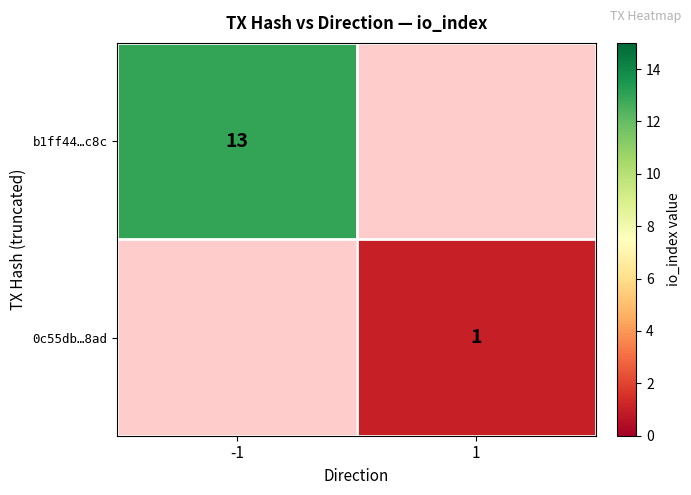

Is the value of b1ff44…c8c at -1 greater than the value of 0c55db…8ad at 1?

Yes